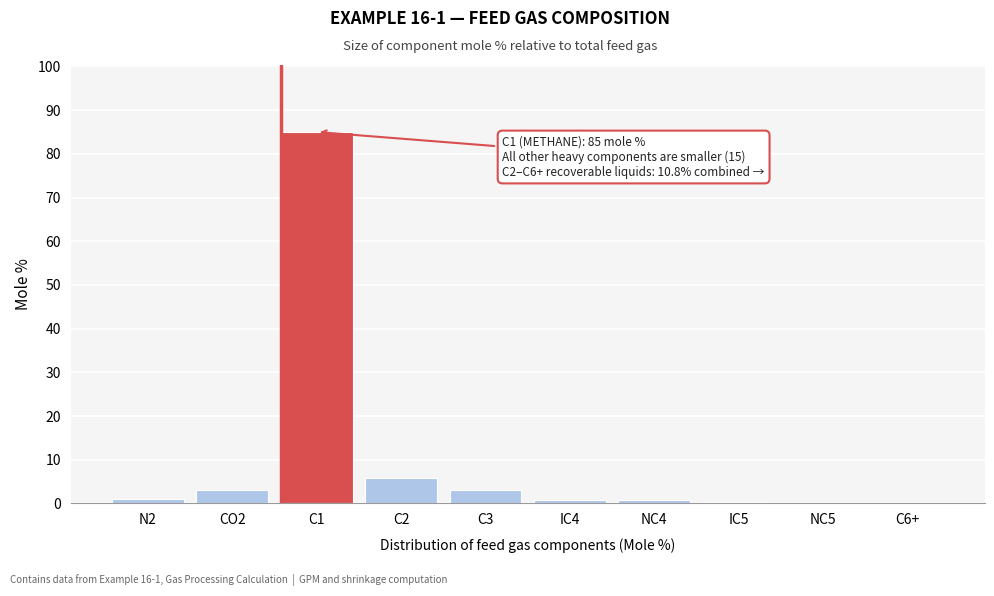

Where is the data nearest to the value 42?

C2